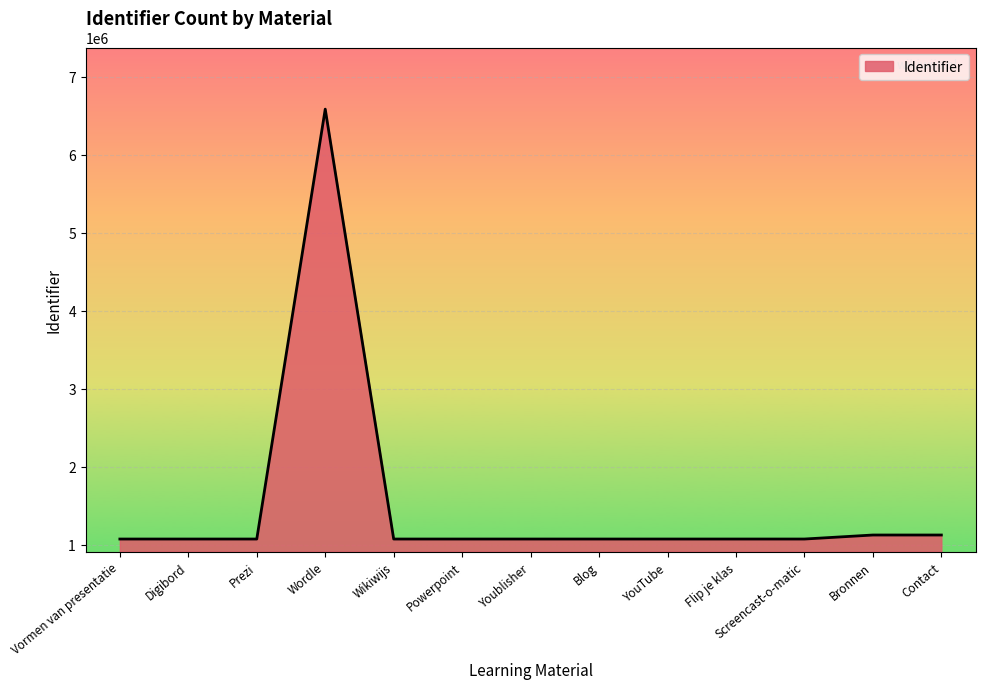

What is the maximum value shown in the chart?

6587207